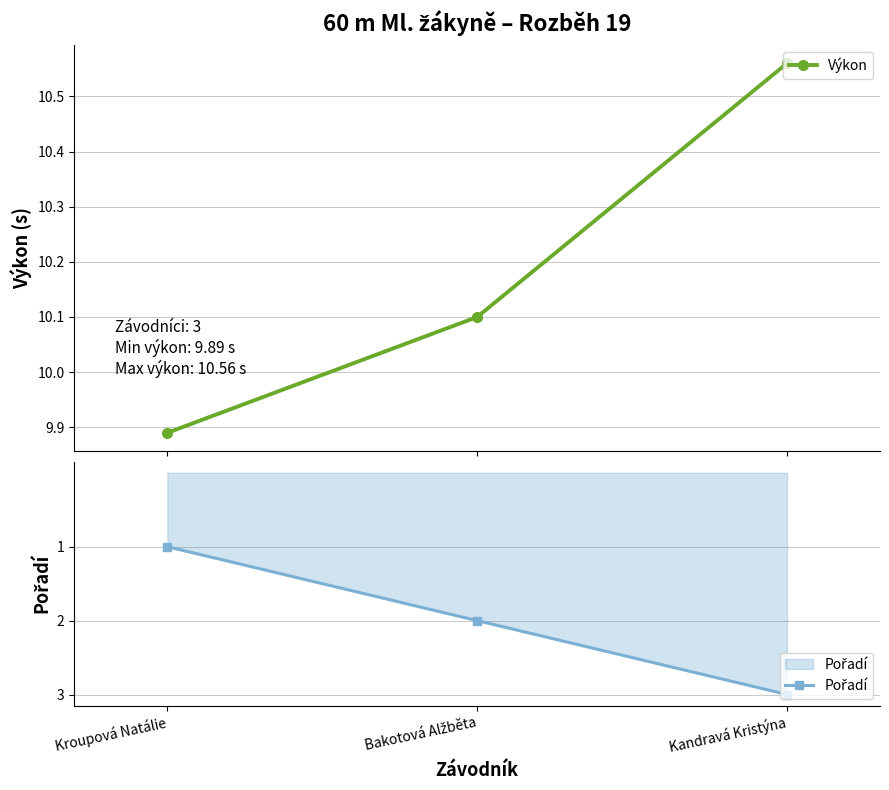

What is the sum of the Pořadí values at Bakotová Alžběta and Kandravá Kristýna?

5.0